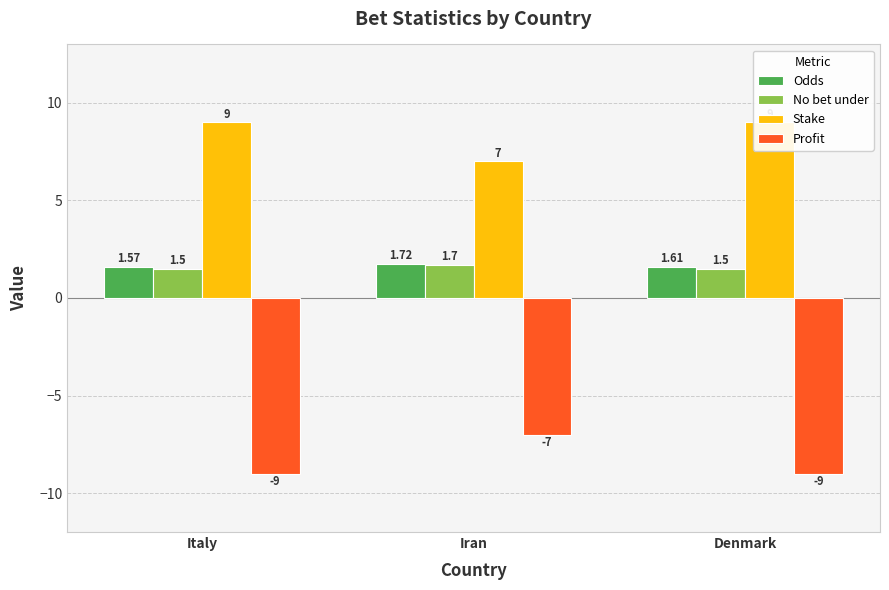

Where is Stake nearest to the value 8?

Italy